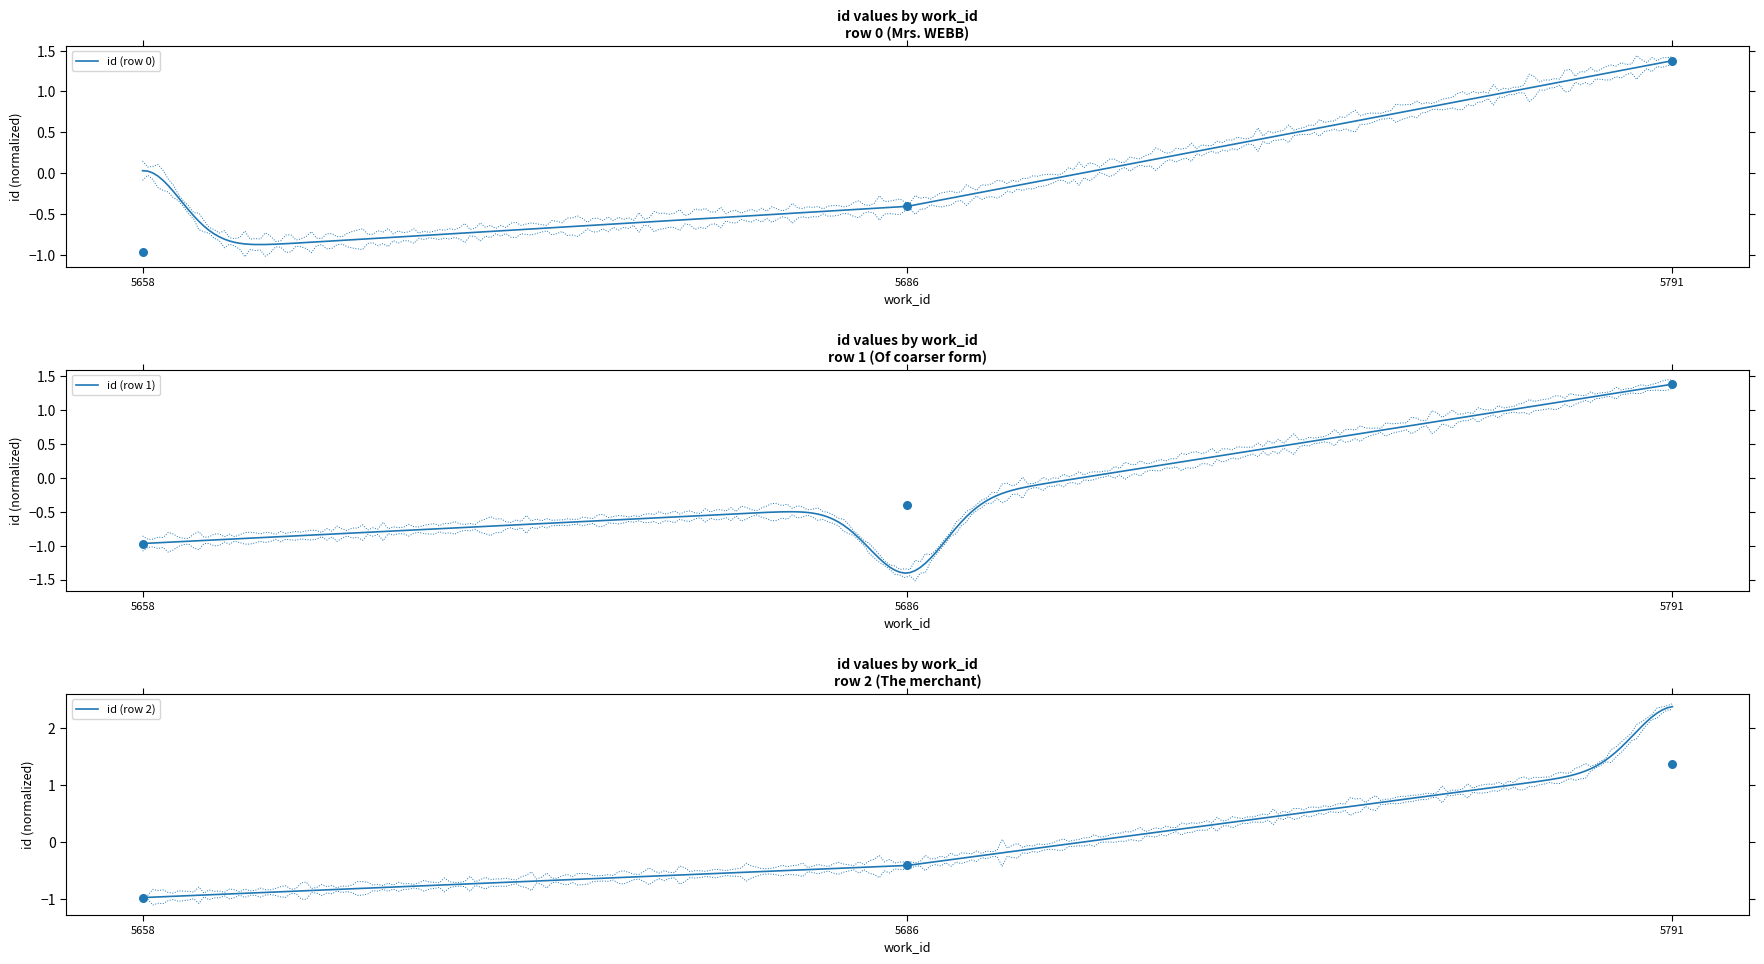

What is the change in value from 5686 to 5791?

+1.8